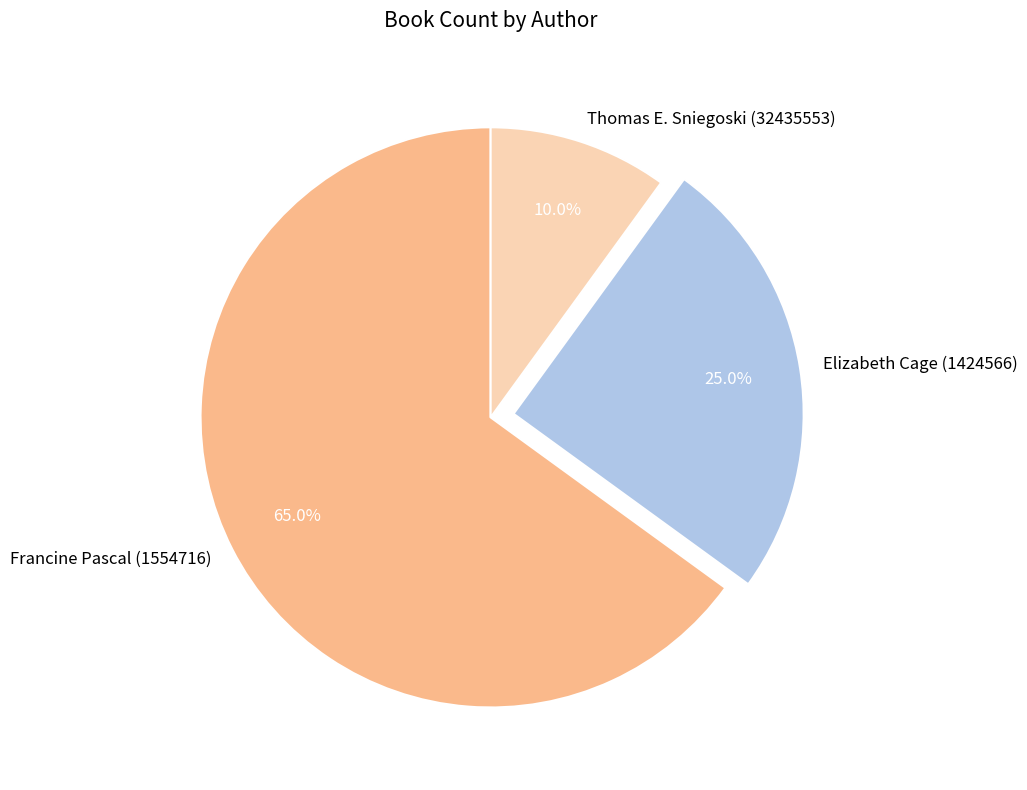

To the nearest percent, what portion does Thomas E. Sniegoski (32435553) represent?

10%